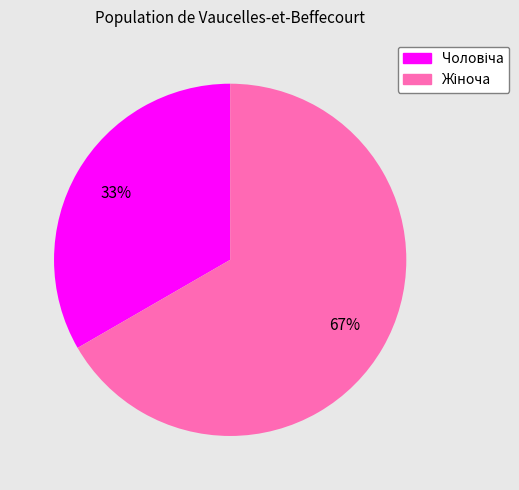

Is there a majority slice in this chart?

Yes